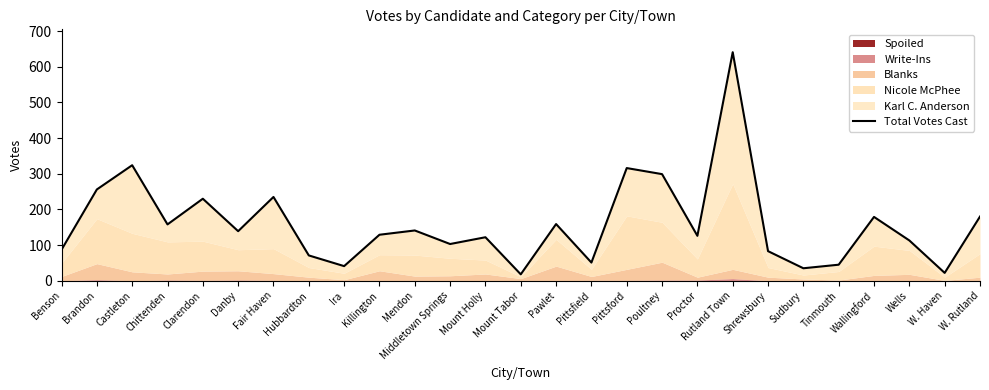

Reading left to right, transcribe all the data shown in this chart.

Benson=87	Brandon=256	Castleton=324	Chittenden=158	Clarendon=230	Danby=139	Fair Haven=235	Hubbardton=71	Ira=41	Killington=129	Mendon=141	Middletown Springs=103	Mount Holly=122	Mount Tabor=18	Pawlet=159	Pittsfield=51	Pittsford=316	Poultney=299	Proctor=126	Rutland Town=641	Shrewsbury=83	Sudbury=35	Tinmouth=45	Wallingford=179	Wells=113	W. Haven=22	W. Rutland=180